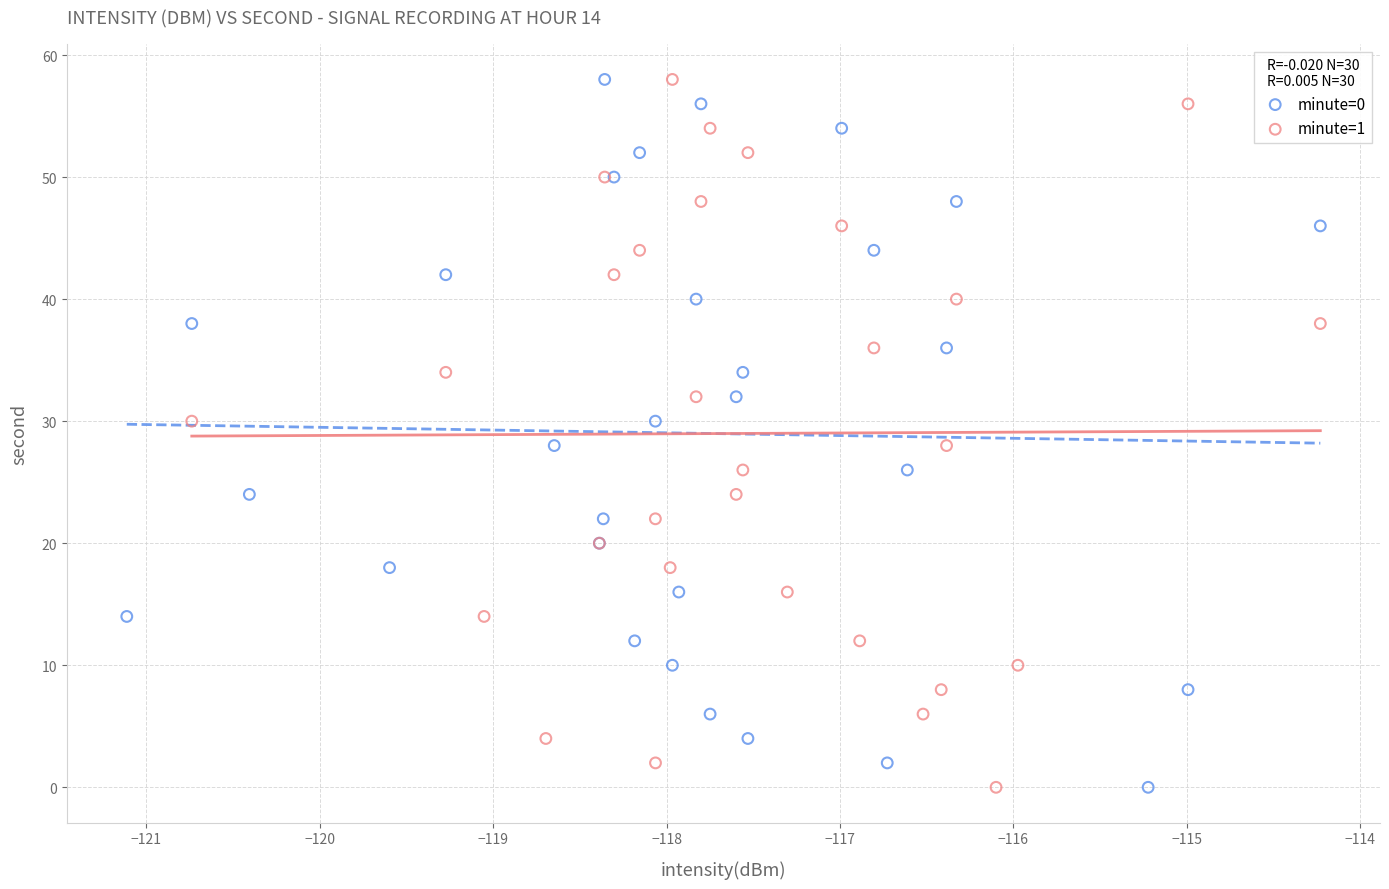

What are all the series names shown in the legend?

minute=0, minute=1